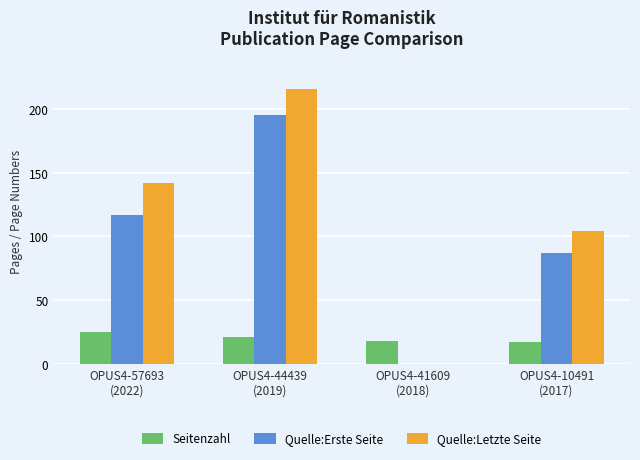

What is the maximum value shown in the chart?

216